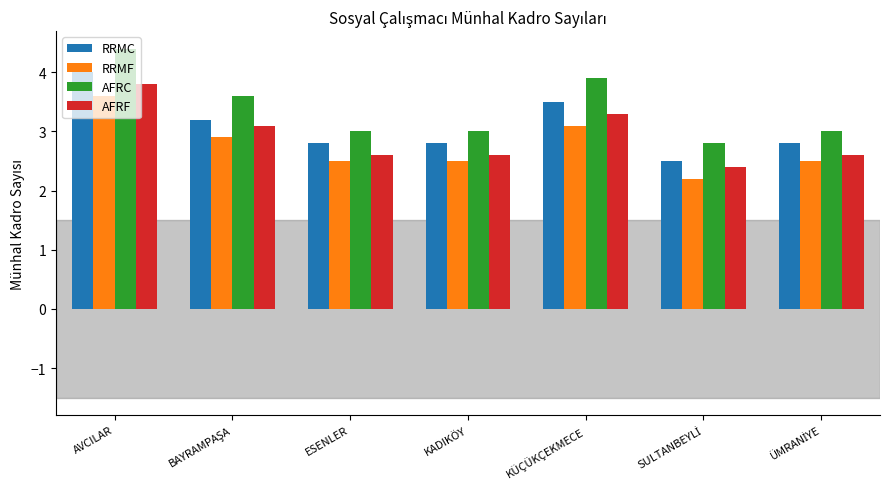

What is the minimum value shown in the chart?

2.2